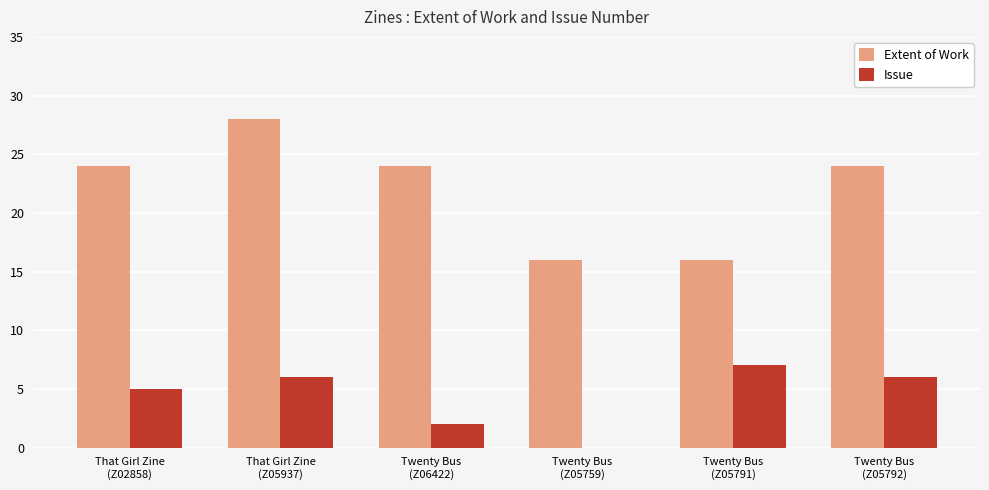

At which category is the sum across all series the highest?

That Girl Zine
(Z05937)